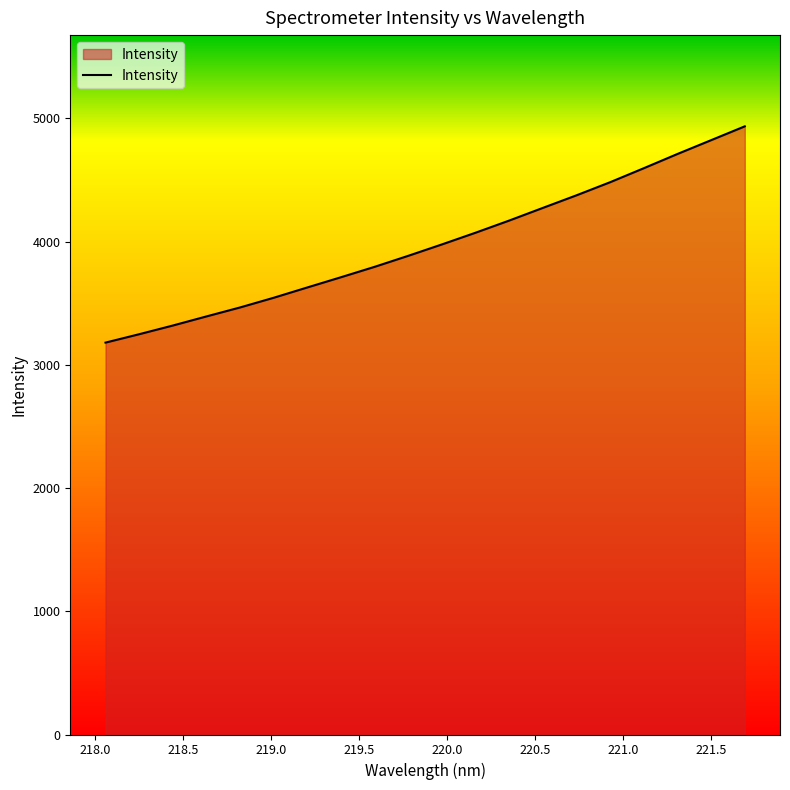

What is the maximum value shown in the chart?

4935.9